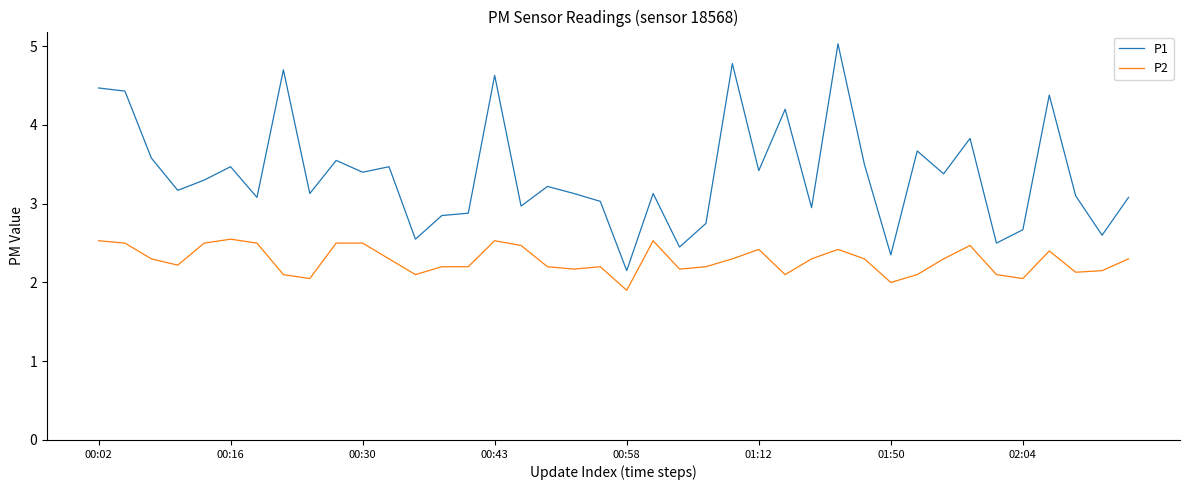

What is the difference between the maximum and minimum values in the P1 series?

2.9